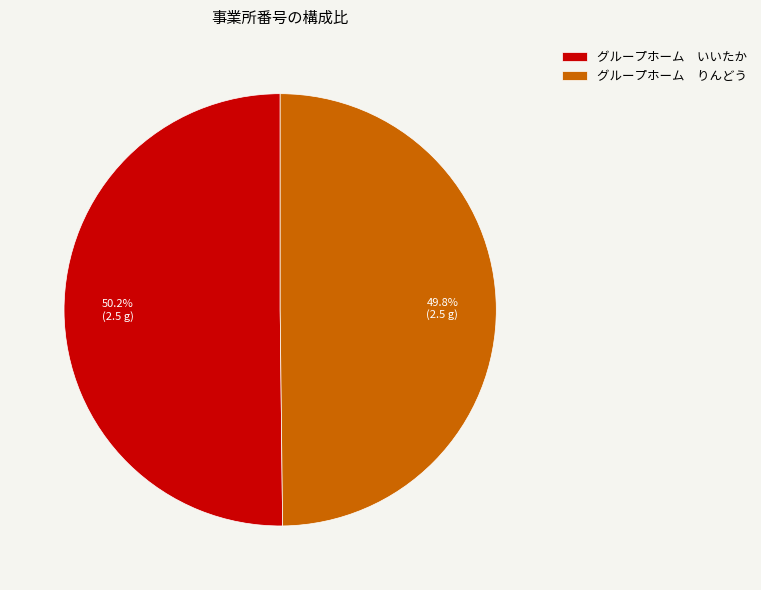

What is the ratio of the value at グループホーム りんどう to the value at グループホーム いいたか?

1.0